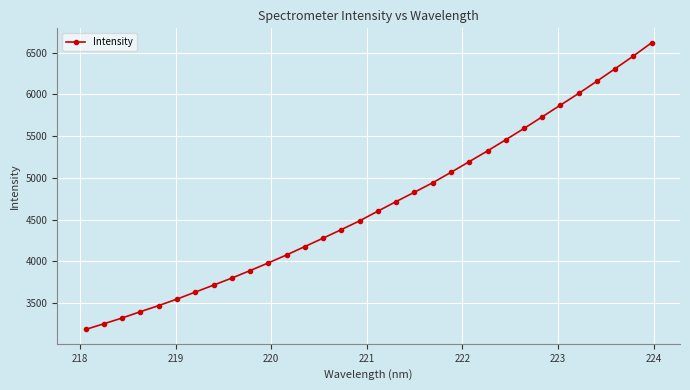

True or false: the data has more than 2 interior local peaks.

False